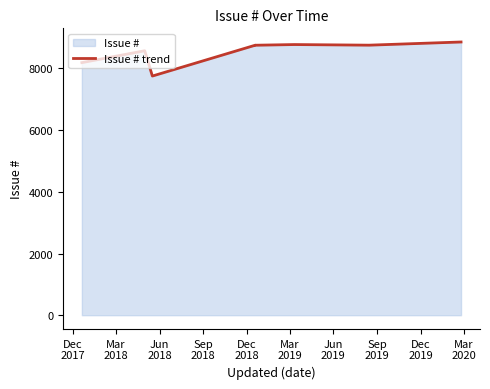

What is the value of the 4th point from the left?

8754